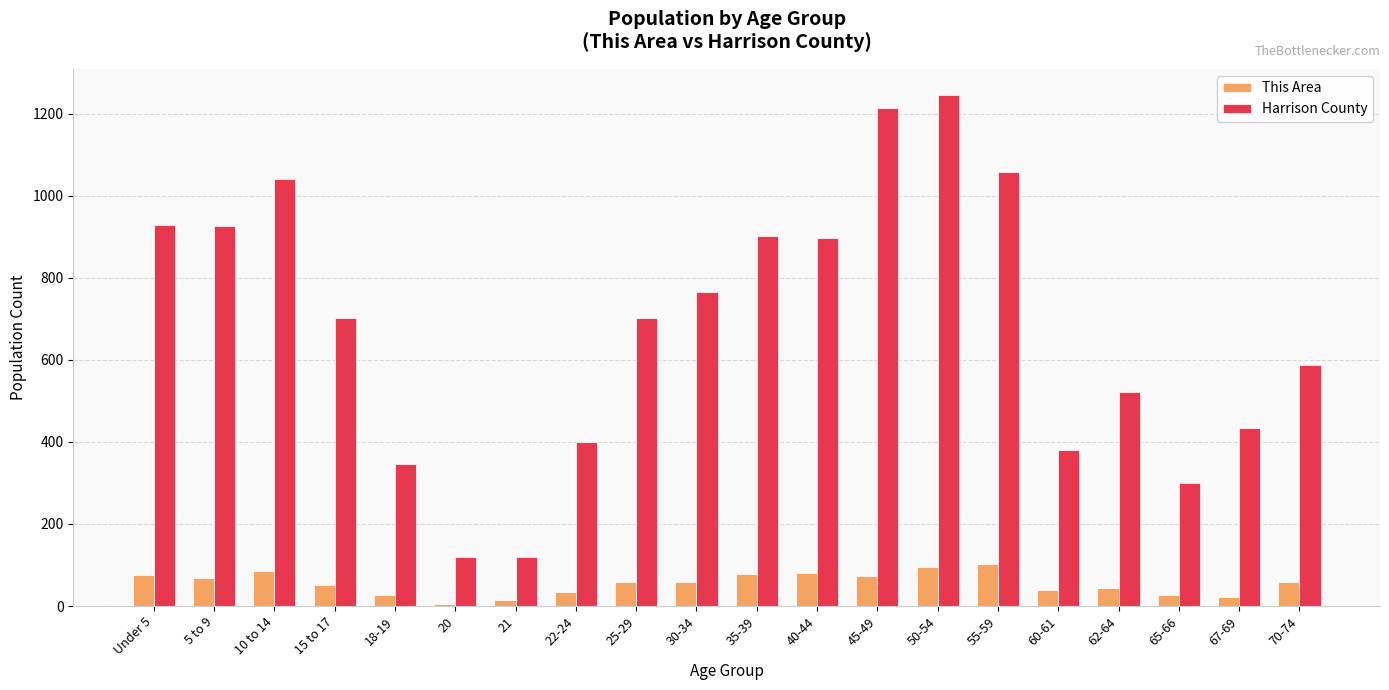

What is the difference between the This Area values at 70-74 and 22-24?

24